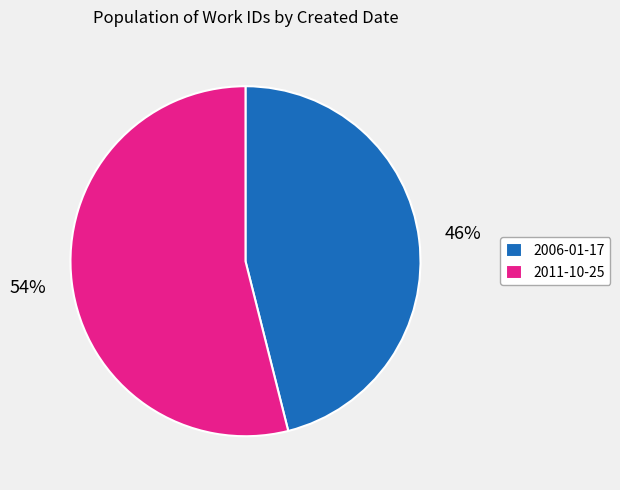

Between 2011-10-25 and 2006-01-17, which is larger?

2011-10-25